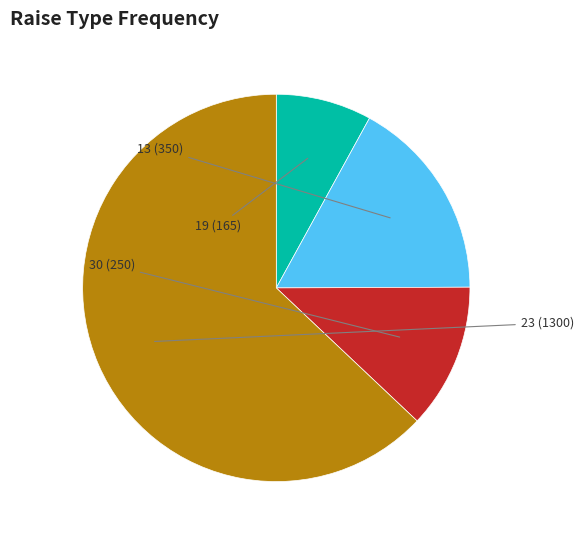

Is there a majority slice in this chart?

Yes